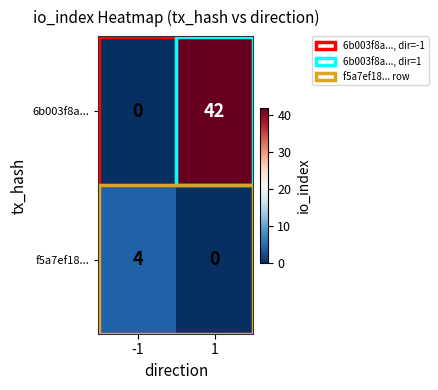

What is the highest value of the 6b003f8a... series?

42